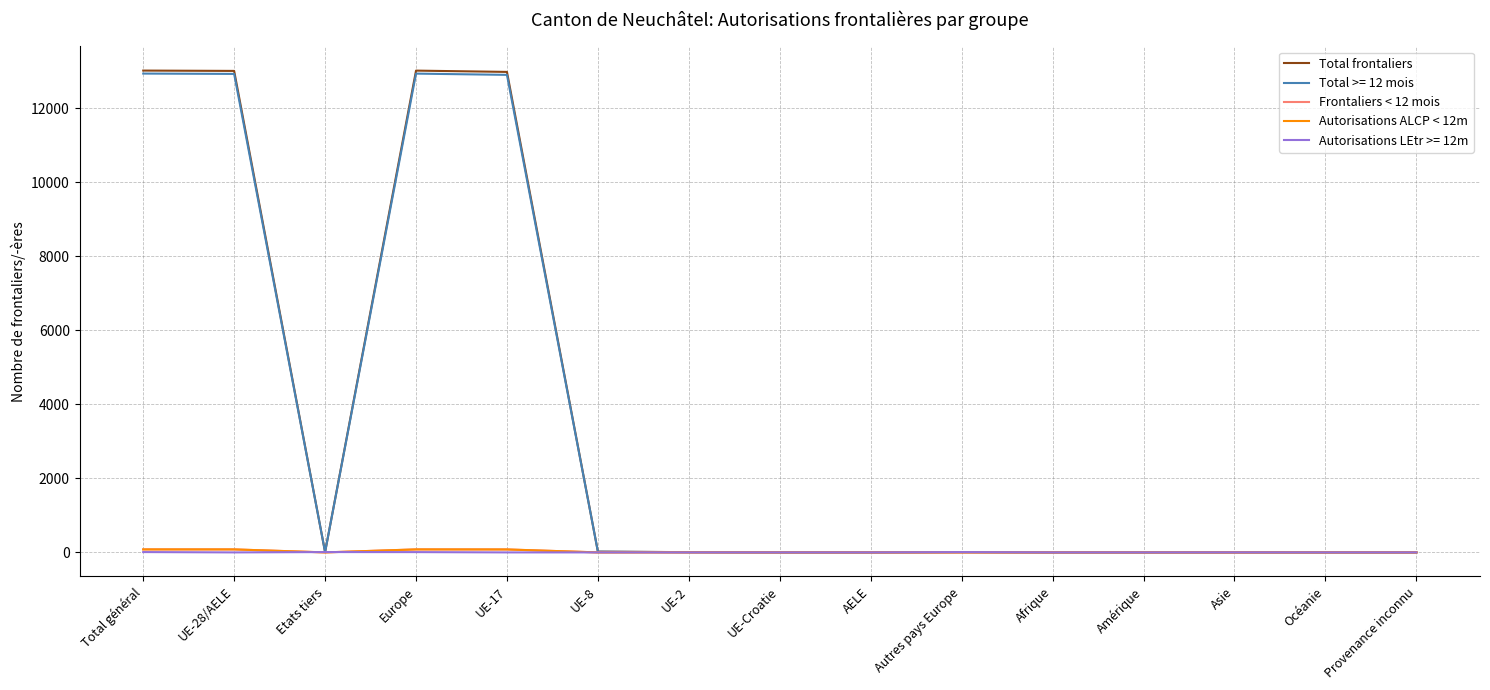

Rank the series at Etats tiers from highest to lowest value.

Total frontaliers, Frontaliers < 12 mois, Autorisations ALCP < 12m